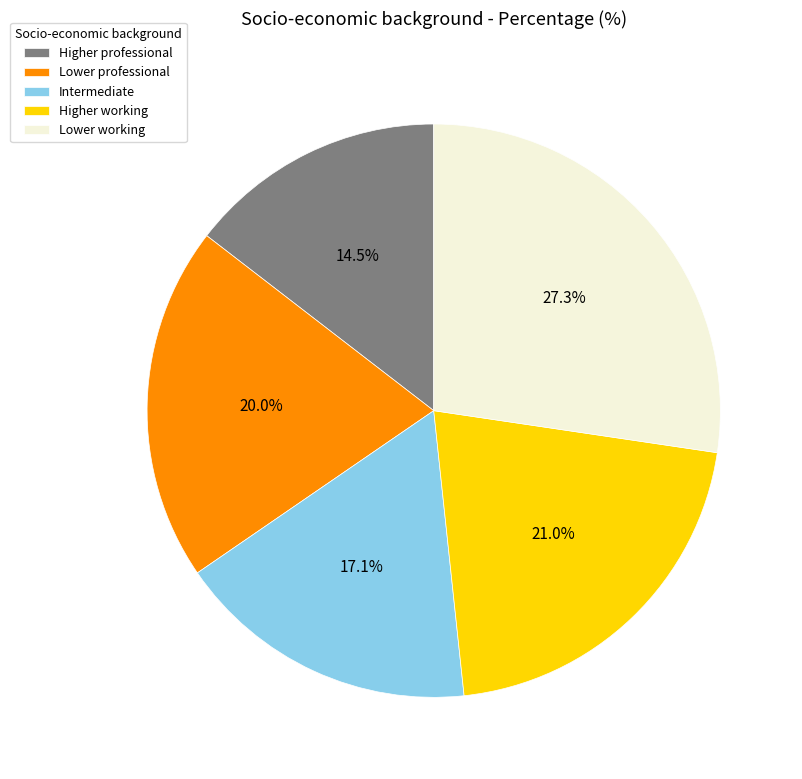

Approximately how many times larger is the value at Lower working compared to Higher professional?

1.9